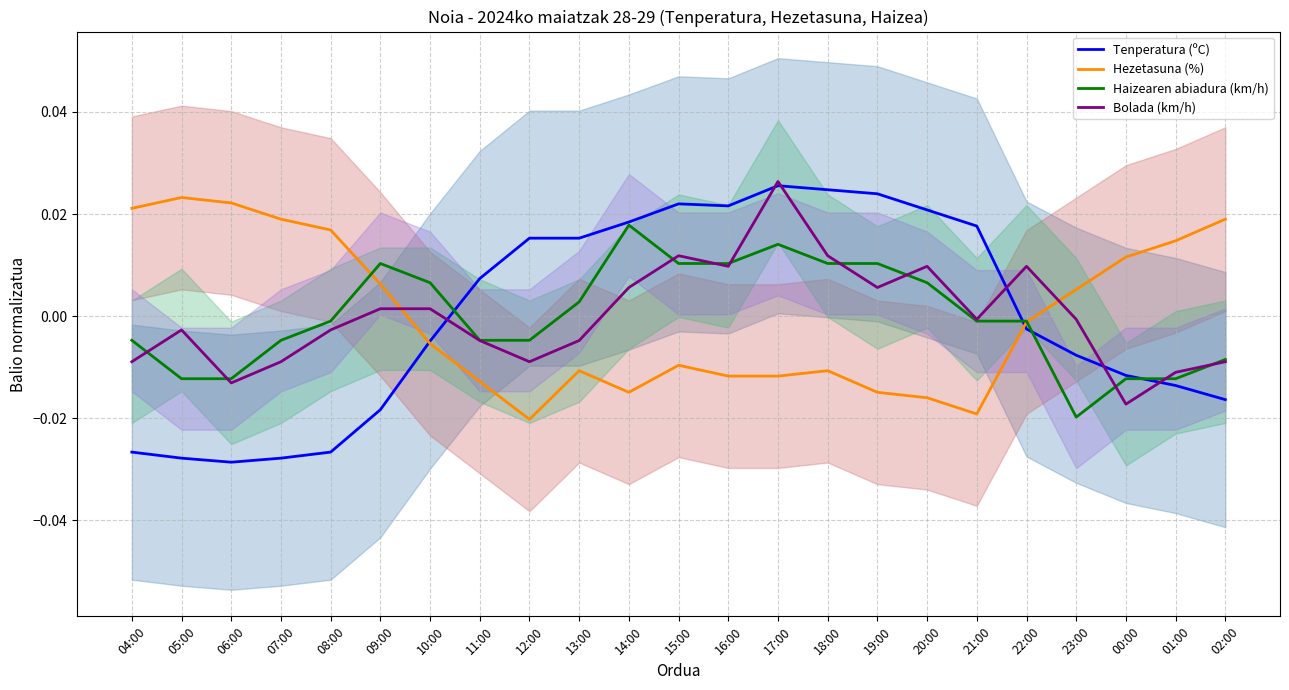

How many series are shown in this chart?

4